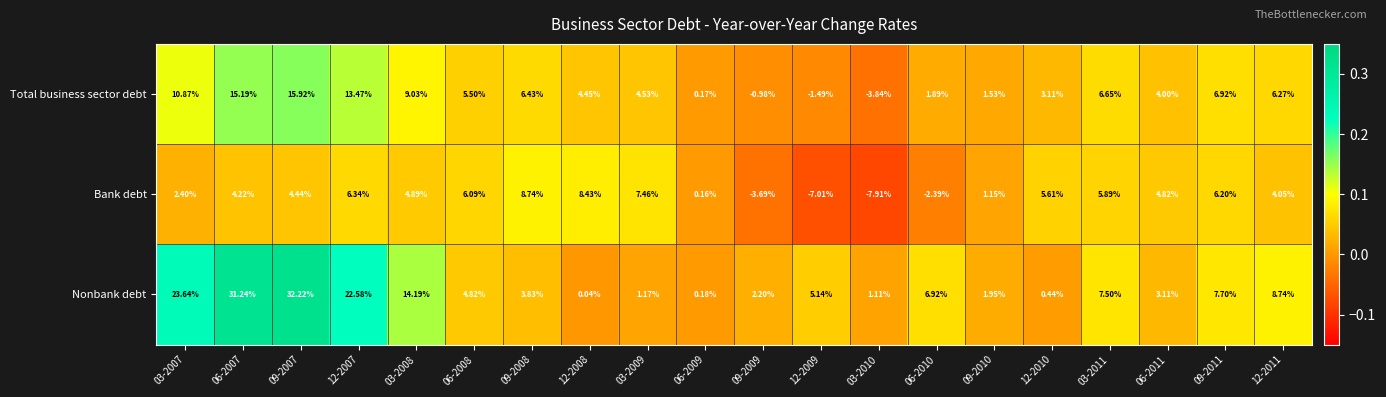

Rank the series by their maximum value, from highest to lowest.

Nonbank debt, Total business sector debt, Bank debt